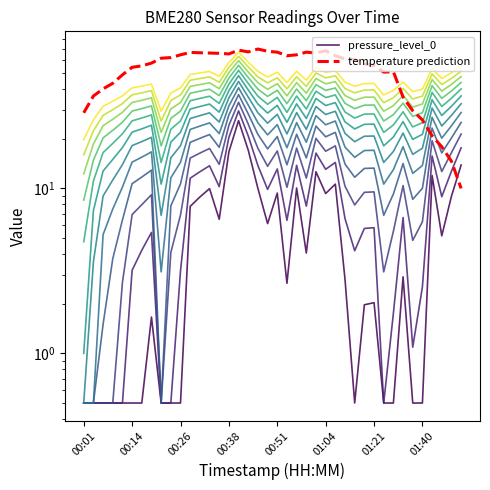

What is the smallest value displayed?

0.5